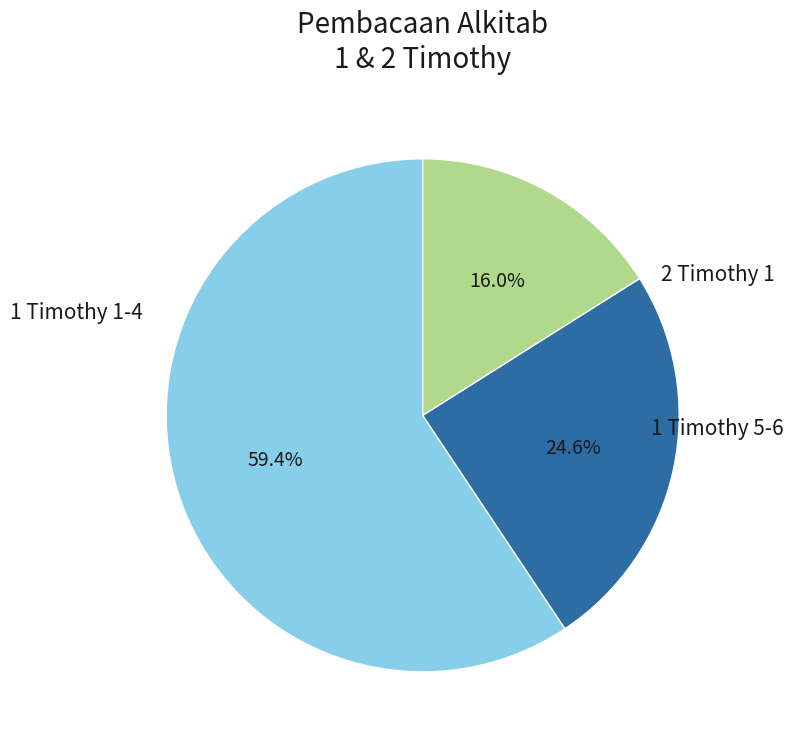

Is there any slice that represents more than half of the pie?

Yes